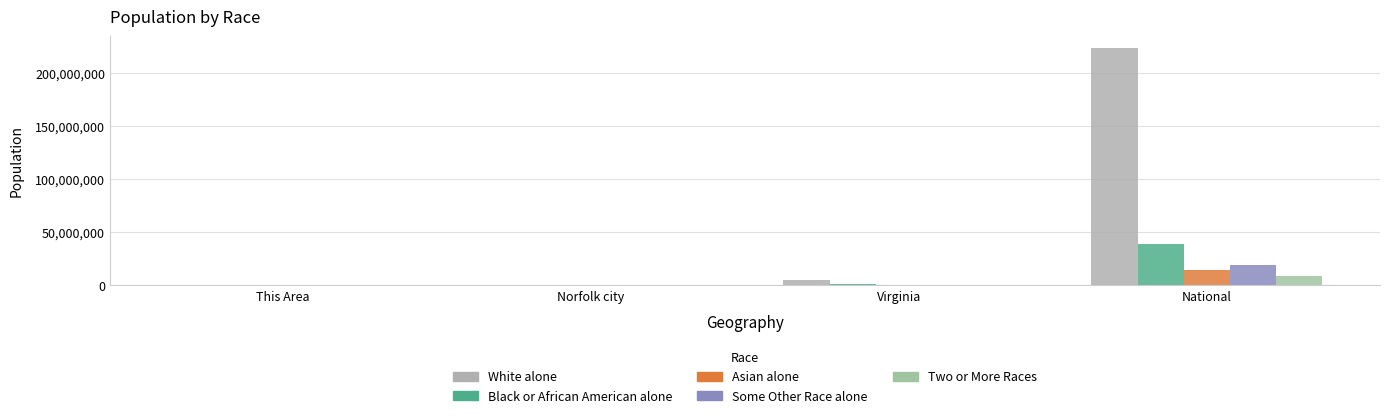

Reading left to right, extract all data points from this chart.

White alone: 1023	114304	5486852	223553265
Black or African American alone: 1046	104672	1551399	38929319
Asian alone: 65	7999	439890	14674252
Some Other Race alone: 105	5407	254278	19107368
Two or More Races: 106	8825	233400	9009073